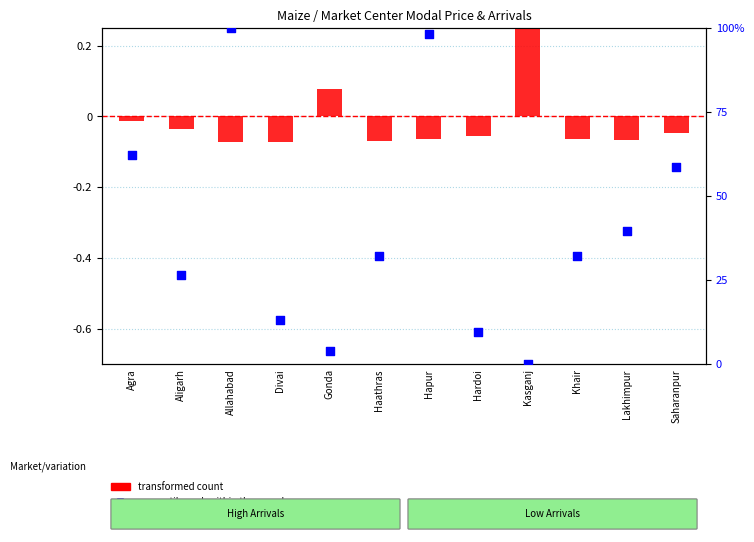

At how many categories does at least one series exceed 10?

9